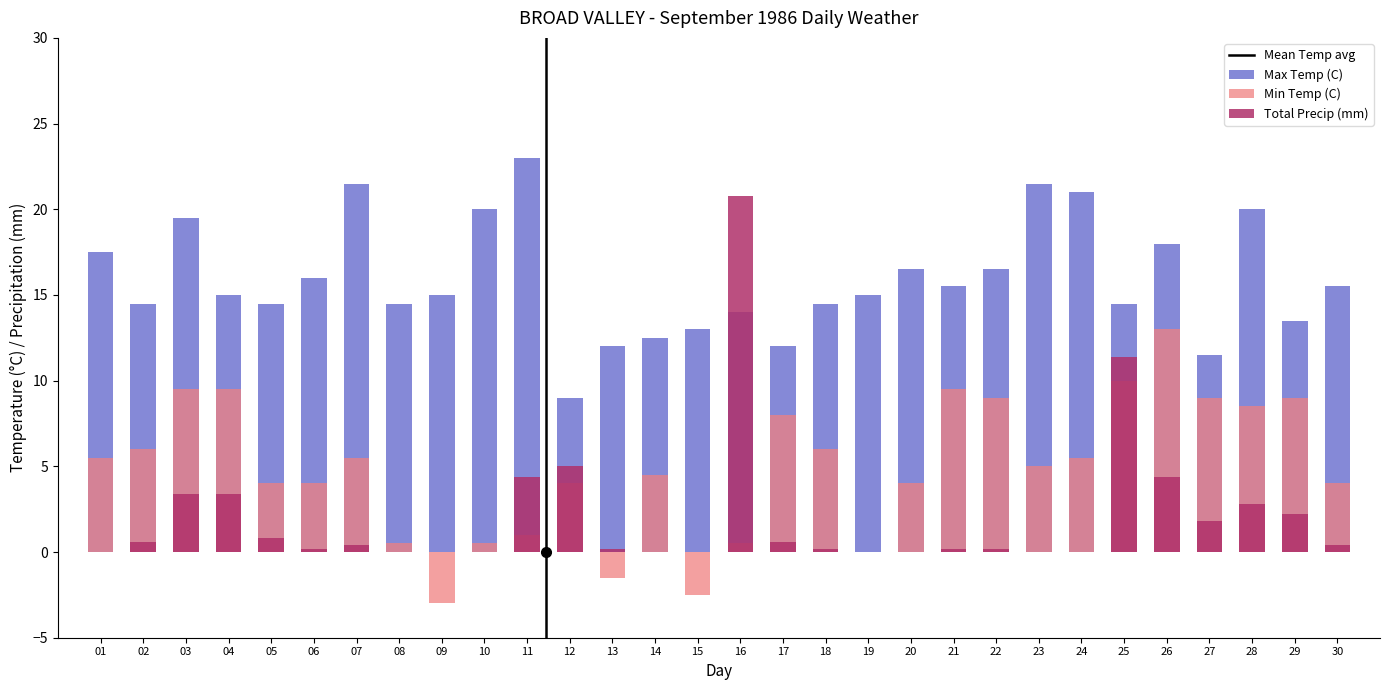

How many bars are there in total?

90